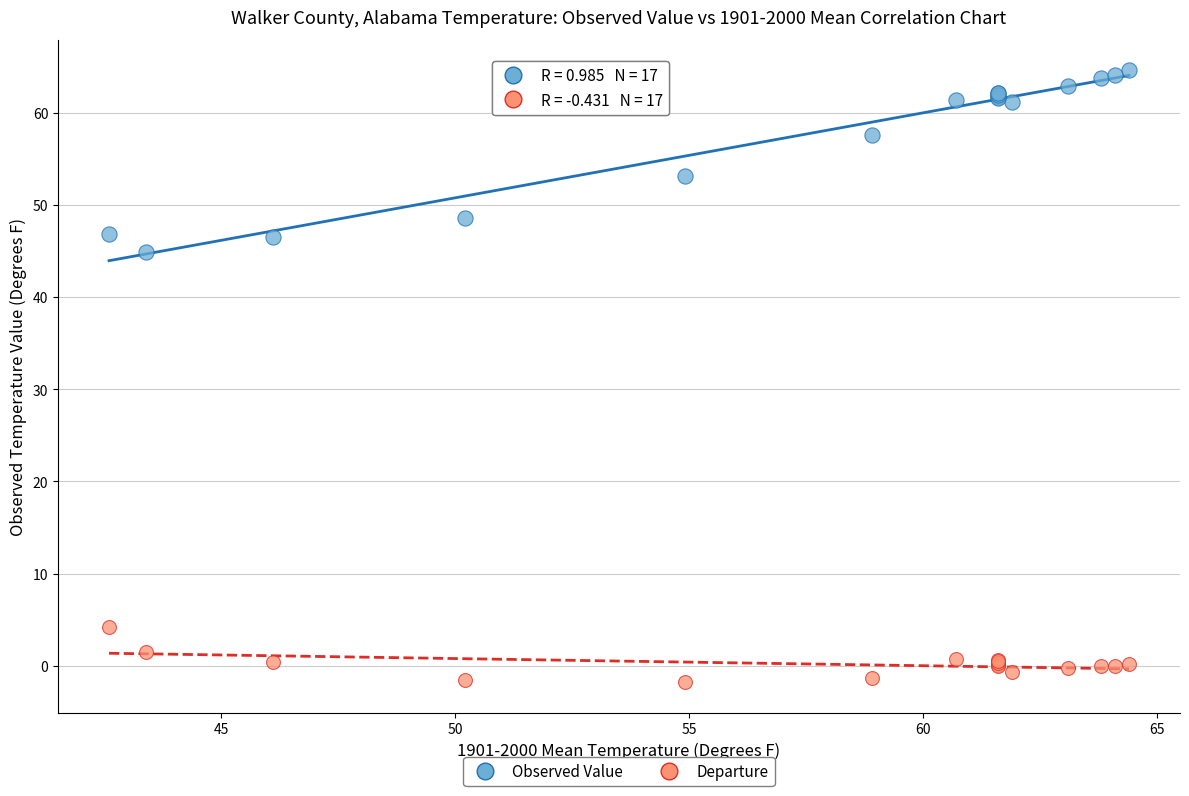

Across all series, what Y value is closest to 31?

44.9